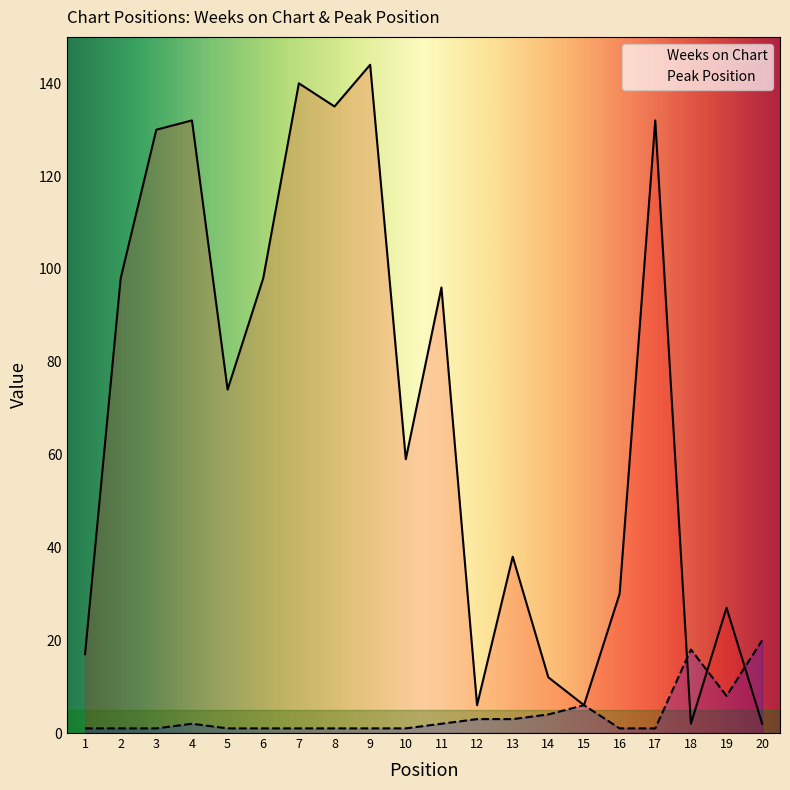

What is the value of the Peak Position point at the 18th from the left?

18